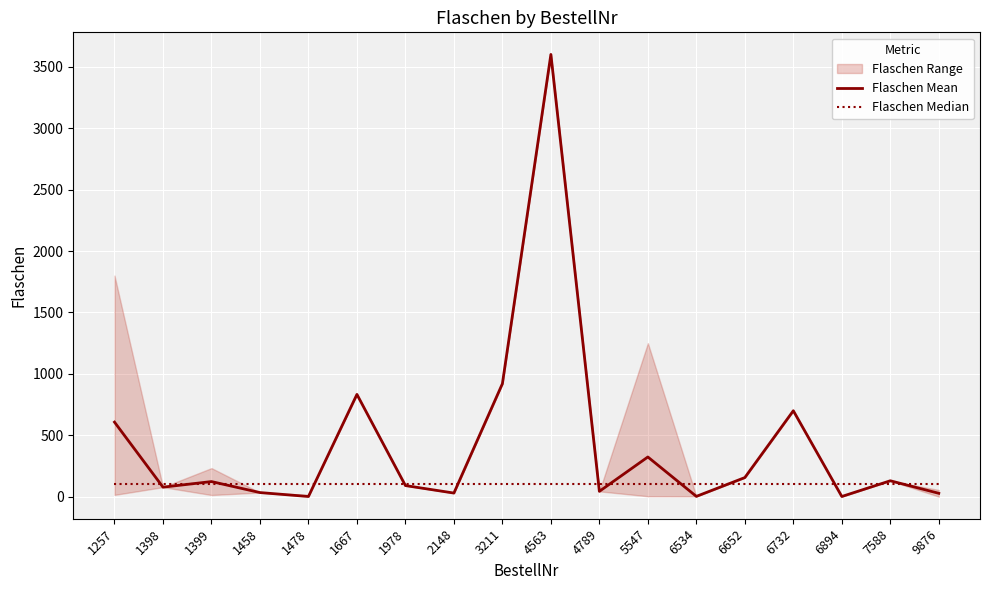

Where do Flaschen Median and Flaschen Mean first cross each other?

1257 and 1398